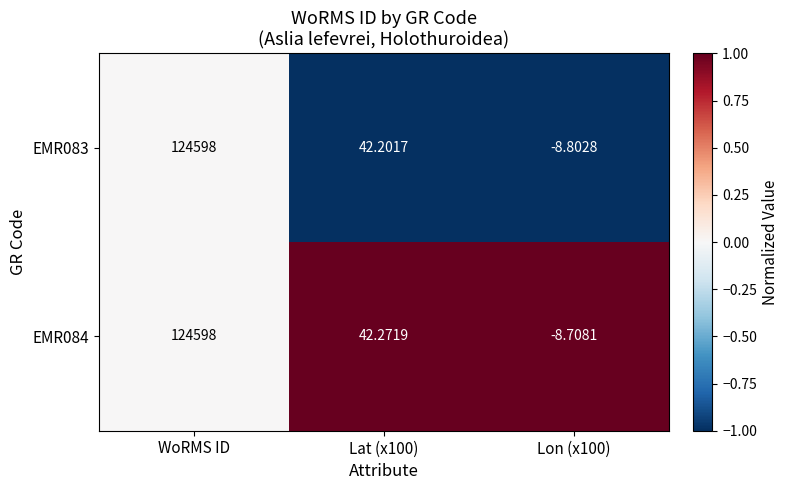

Count the number of categories in the chart.

3